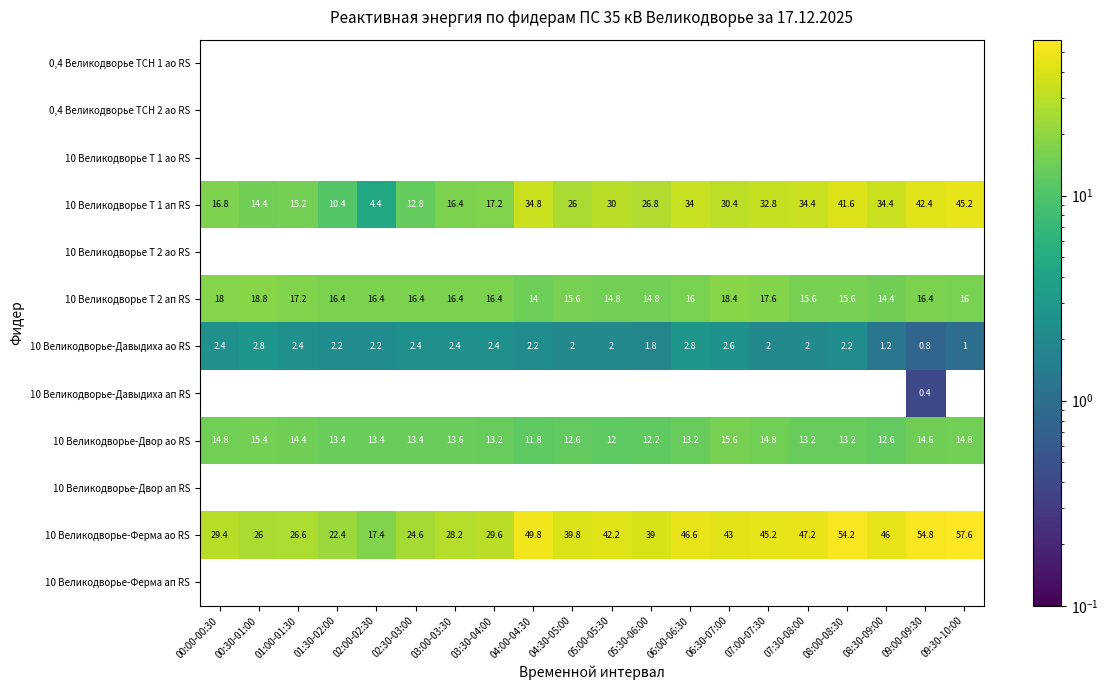

Which series changed the most between 00:30-01:00 and 09:00-09:30?

10 Великодворье-Ферма ао RS